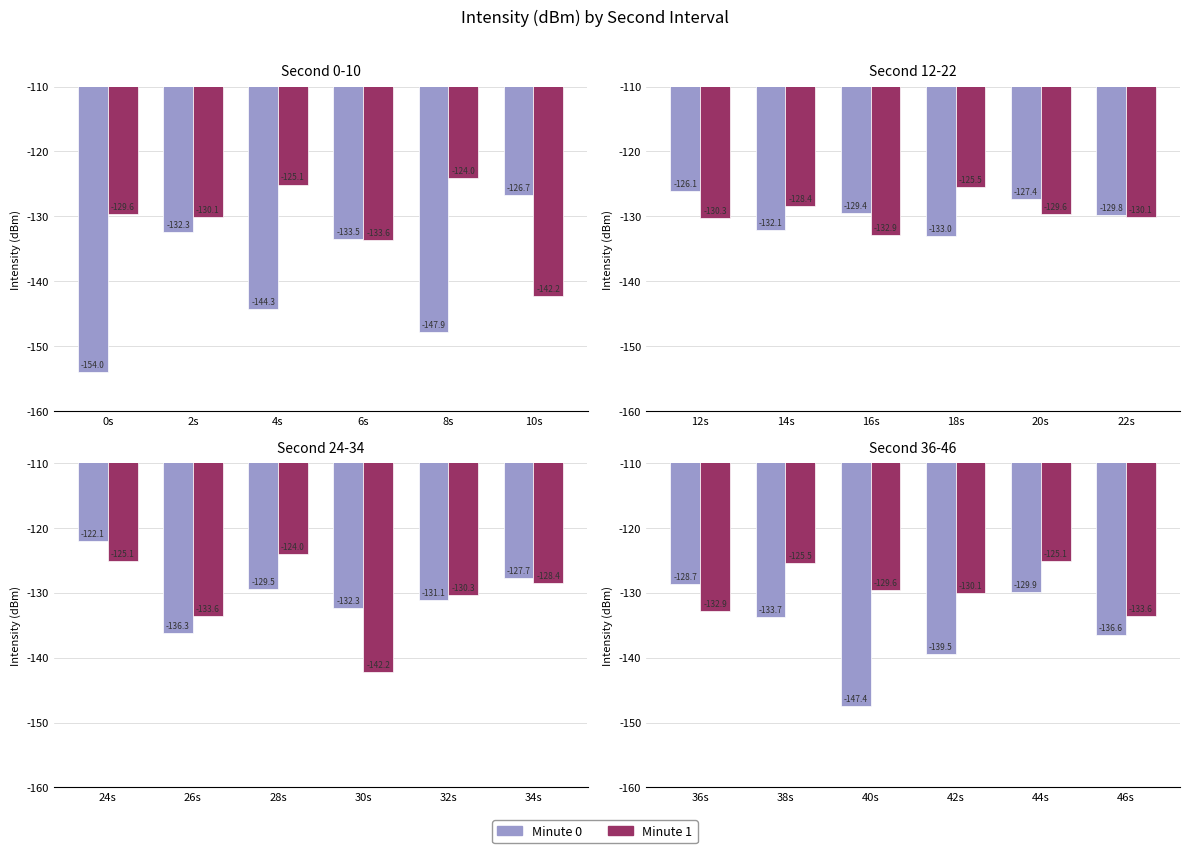

Which series has the largest total across all categories?

Minute 1